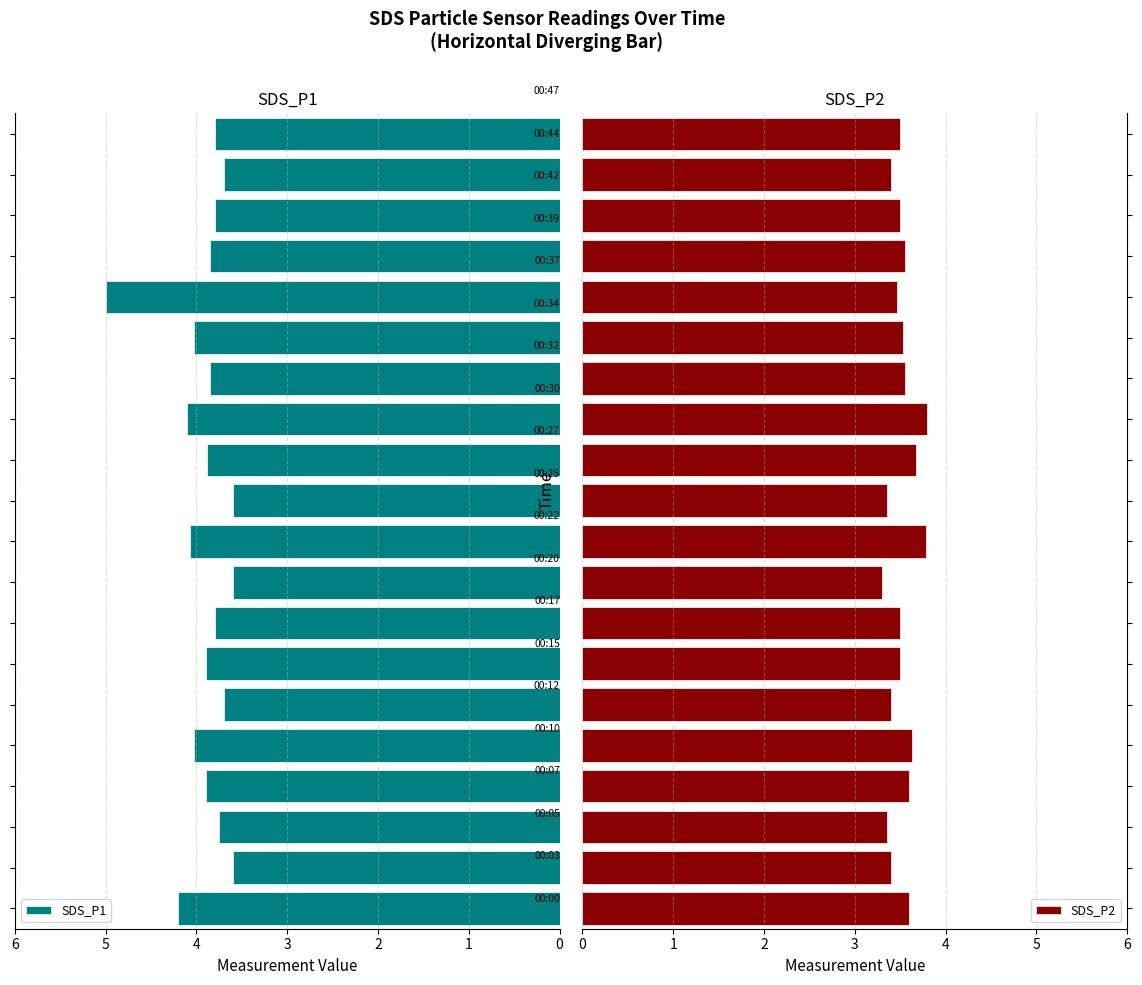

What is the sum of all SDS_P1 values?

78.2